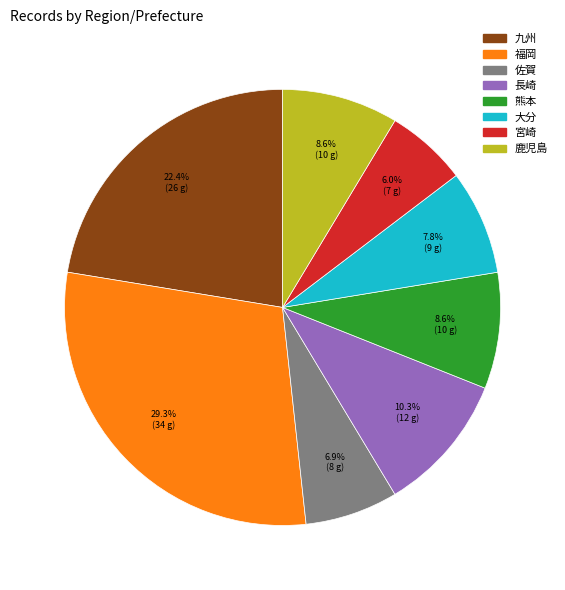

Which has a higher value, 佐賀 or 福岡?

福岡